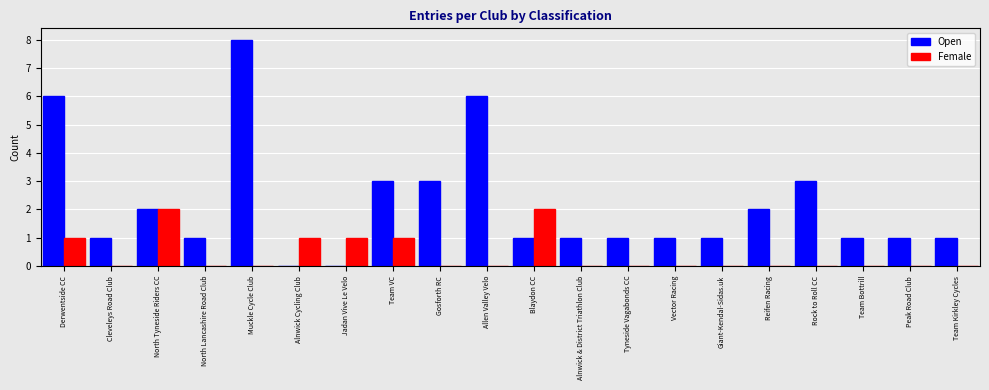

The Female series shows -1 at Rock to Roll CC. True or false?

False